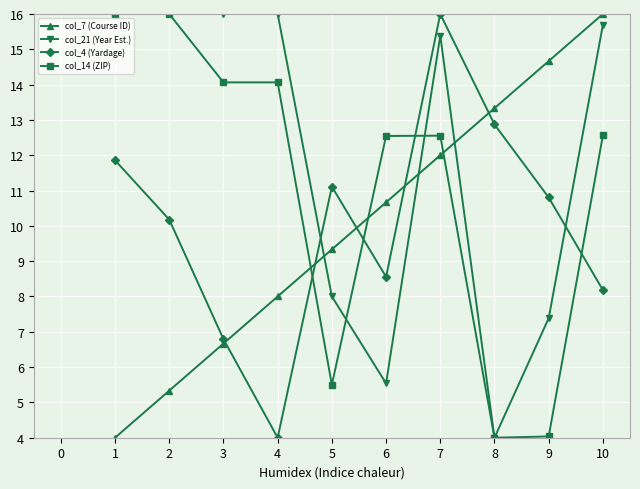

What is the sum of all col_7 (Course ID) values?

100.0